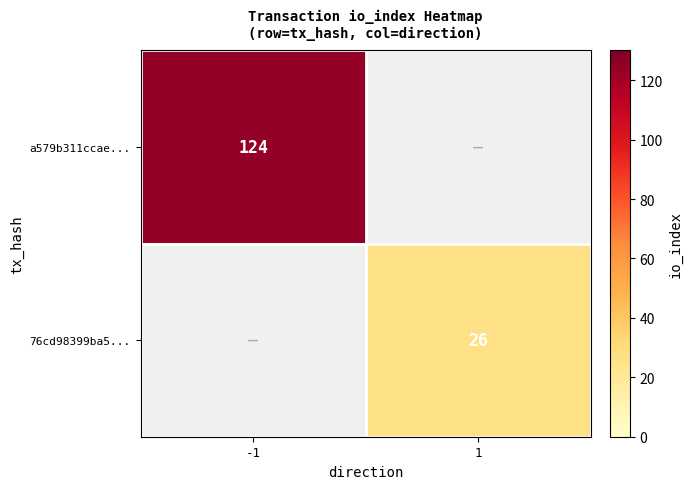

Which category has the highest value across all series?

-1